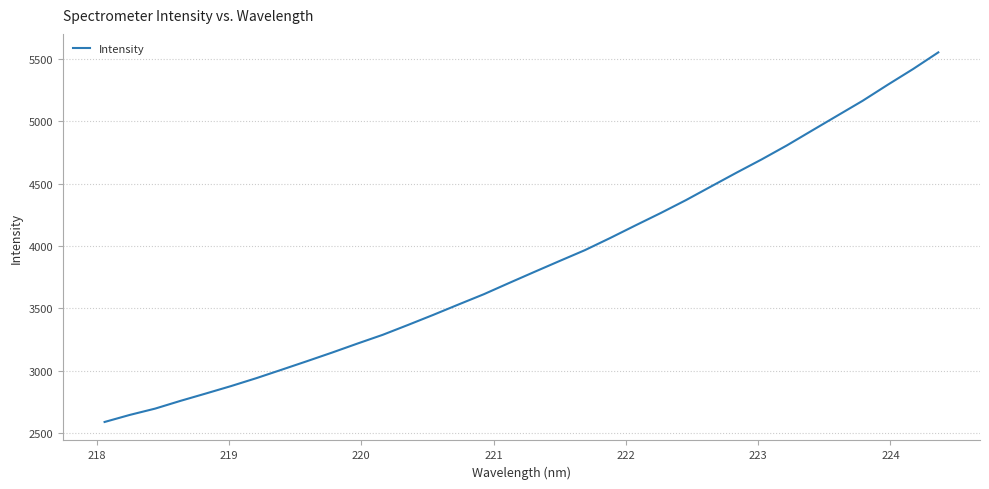

What is the greatest value displayed?

5553.5